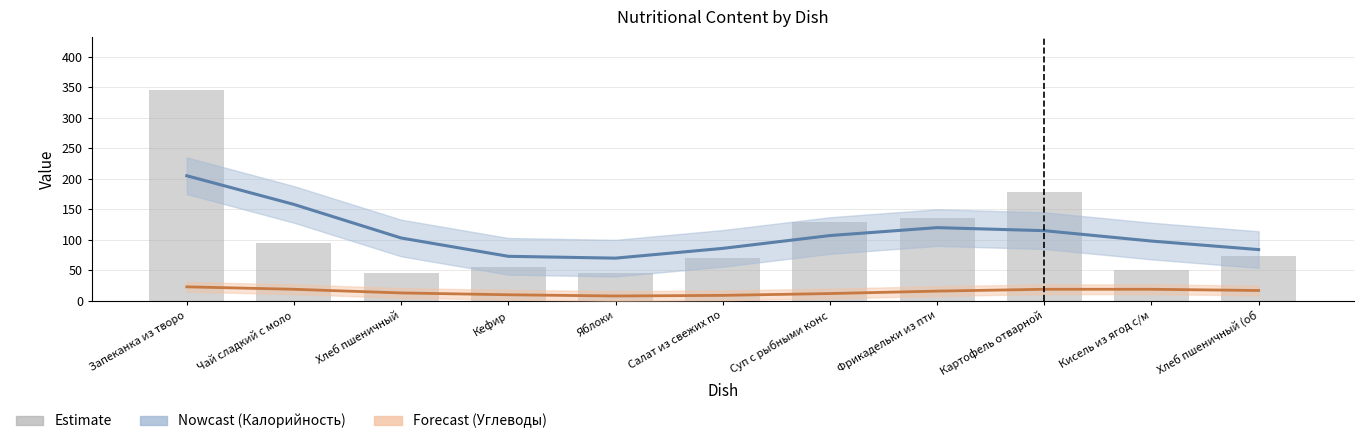

Reading right to left, list all the values displayed in this chart.

Калорийность (Nowcast): 84	98	115	120	107	86	70	73	103	158	205
Углеводы (Forecast): 17	19	19	16	12	9	8	10	13	19	23